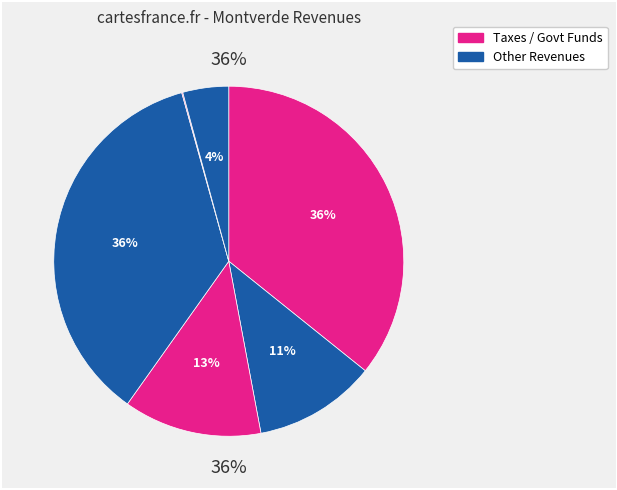

Is it true that Intergovernmental Revenue is 3% of the pie?

False